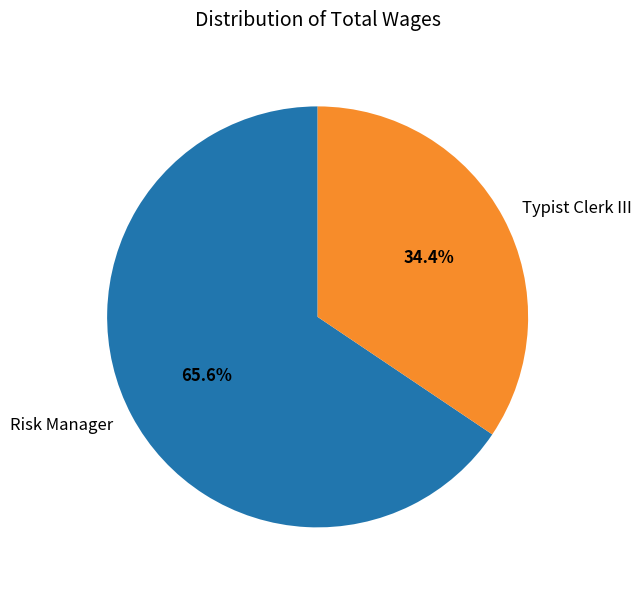

To the nearest percent, what is the difference between the largest and smallest slice percentages?

31%